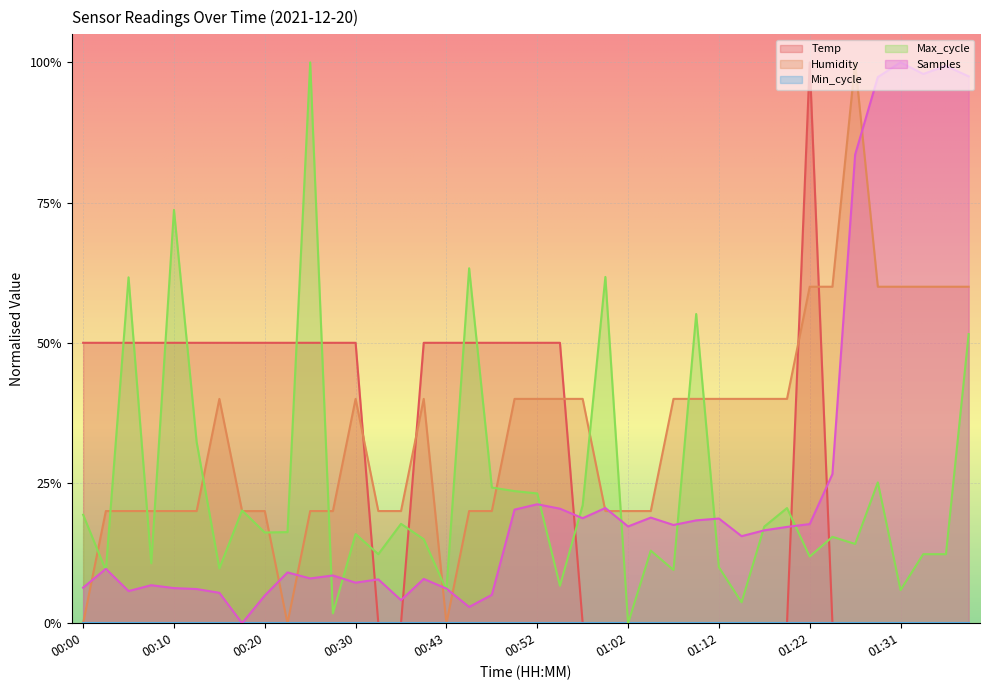

What position from the left is 00:15?

7